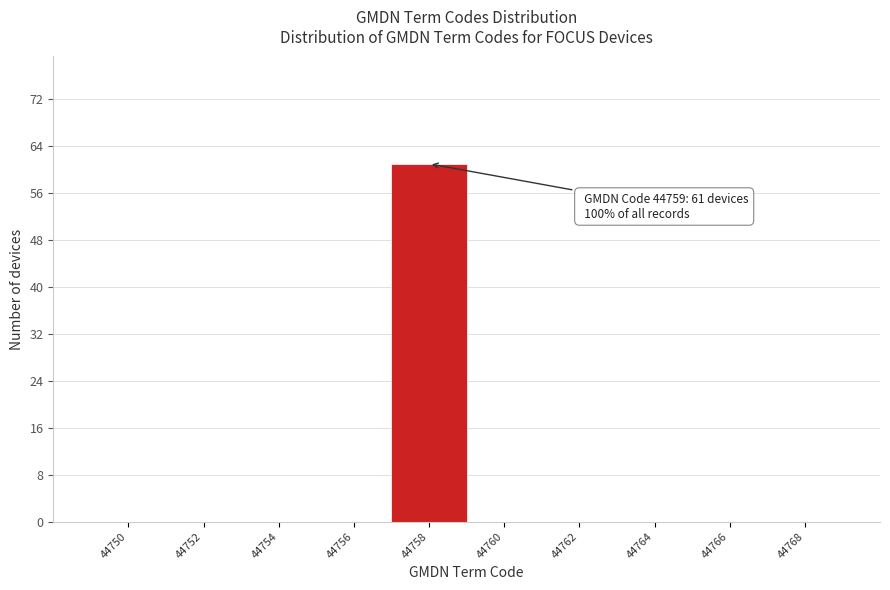

Reading left to right, what are all the values shown in this chart?

44750=0	44752=0	44754=0	44756=0	44758=61	44760=0	44762=0	44764=0	44766=0	44768=0